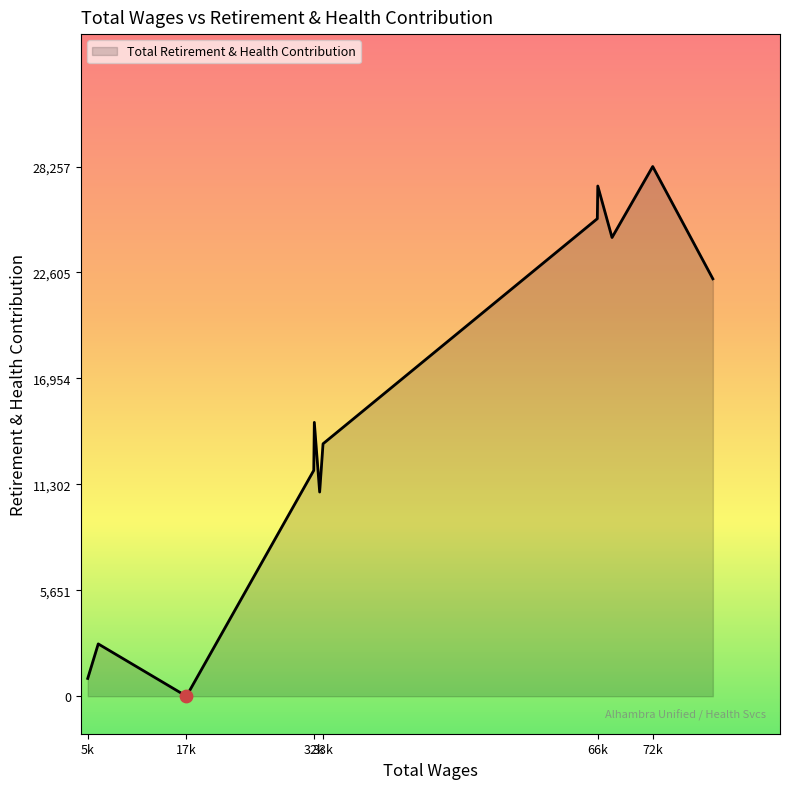

What is the greatest value displayed?

28257